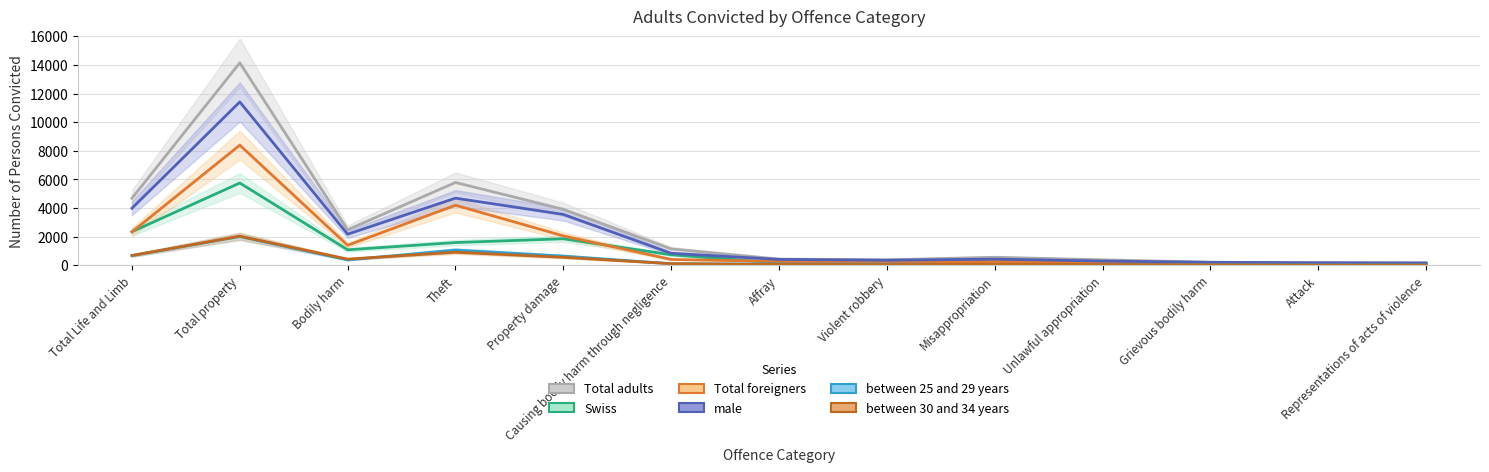

What position from the left is Misappropriation?

9